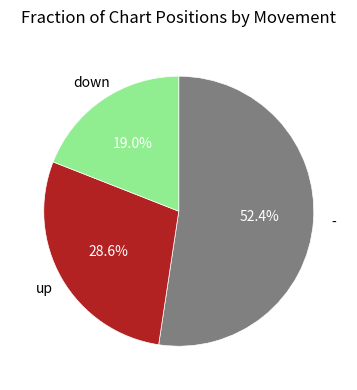

Does any single category account for the majority?

Yes